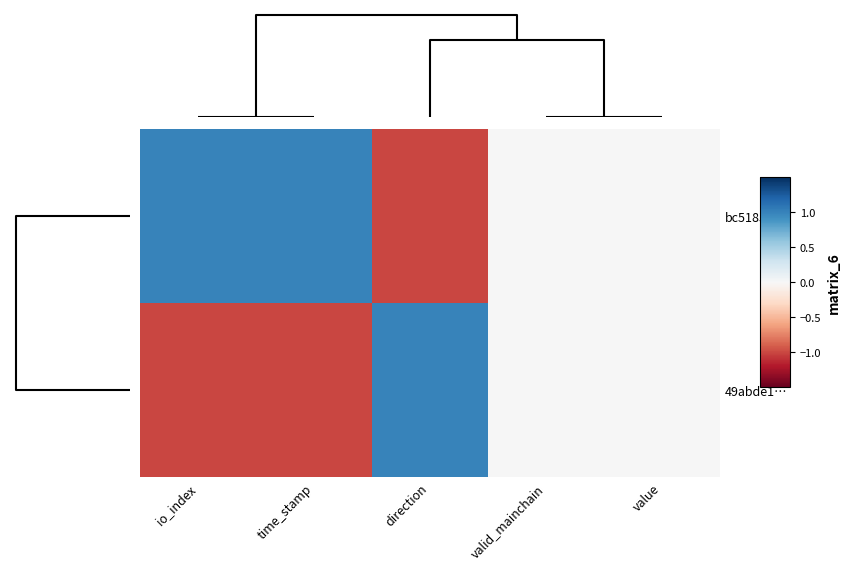

How many distinct data groups are displayed?

2